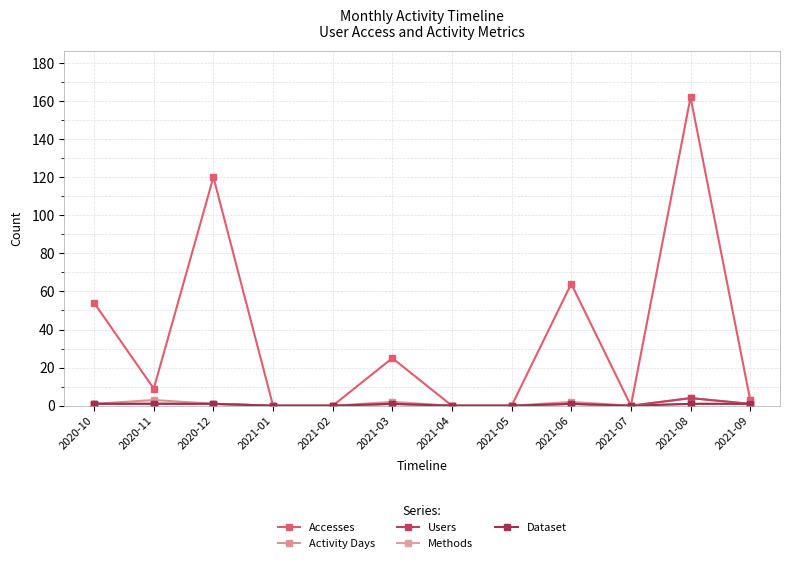

True or false: Accesses has more than 1 points higher than both neighbors.

True